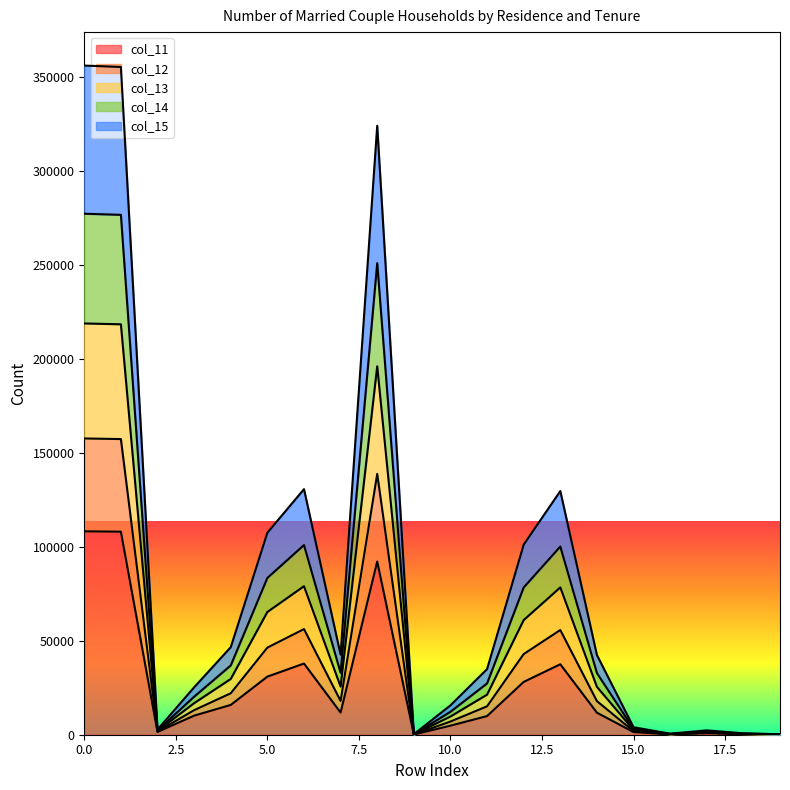

Between 4 and 19, which is larger?

4